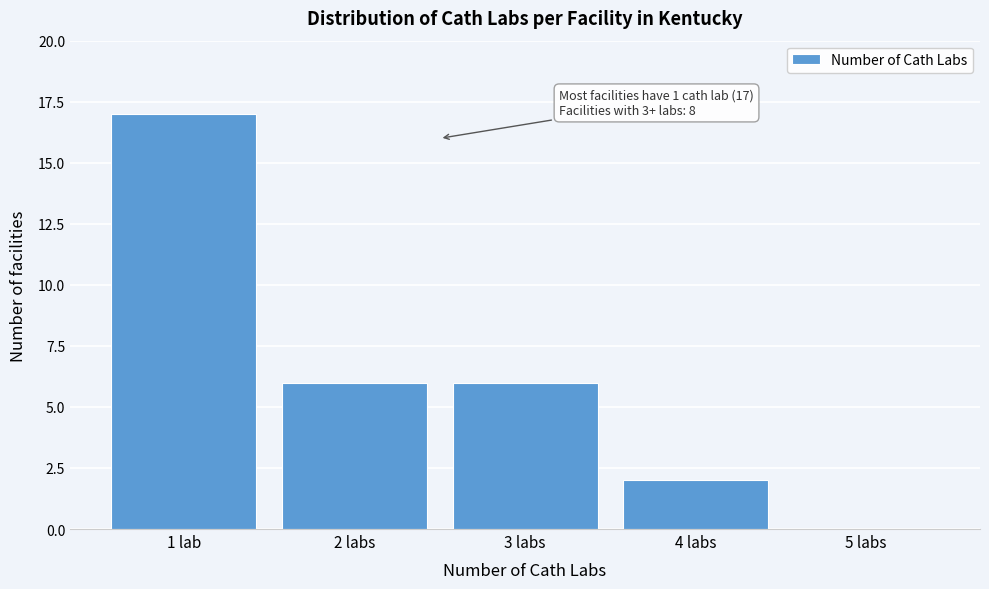

Reading right to left, list all the values displayed in this chart.

5 labs=0	4 labs=2	3 labs=6	2 labs=6	1 lab=17